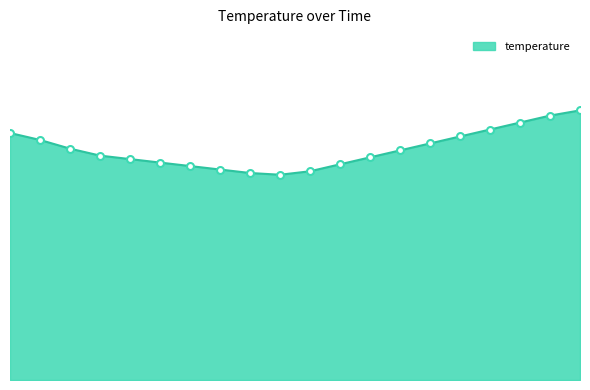

List the labels in order of value, largest first.

08:18, 07:52, 07:26, 07:00, 00:01, 06:34, 00:28, 06:08, 00:56, 05:42, 01:22, 05:16, 01:48, 02:14, 04:50, 02:40, 03:06, 04:24, 03:32, 03:58